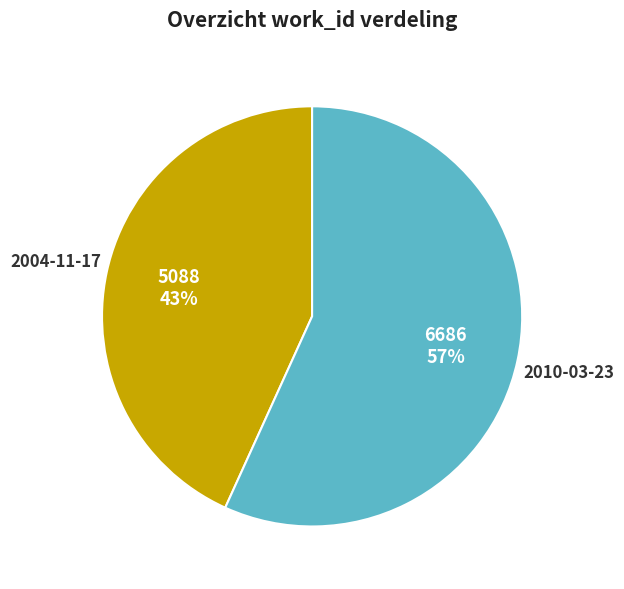

True or false: 2010-03-23 accounts for 57% of the total.

True